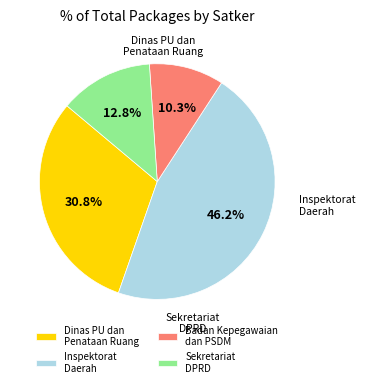

What portion of the pie excludes Inspektorat Daerah?

53.8%